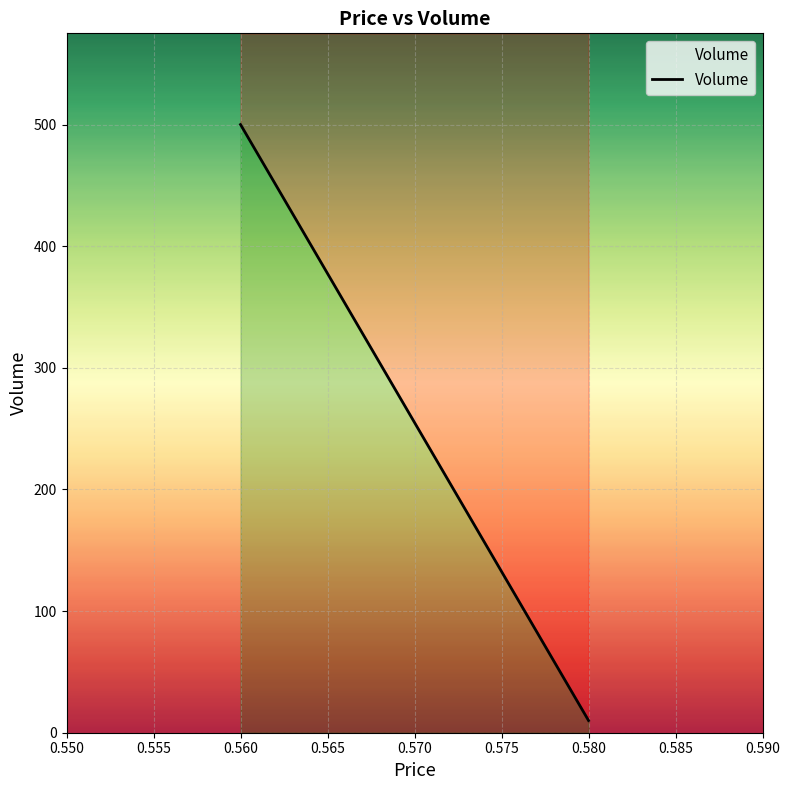

The chart shows a value of 100 at 0.560. True or false?

False